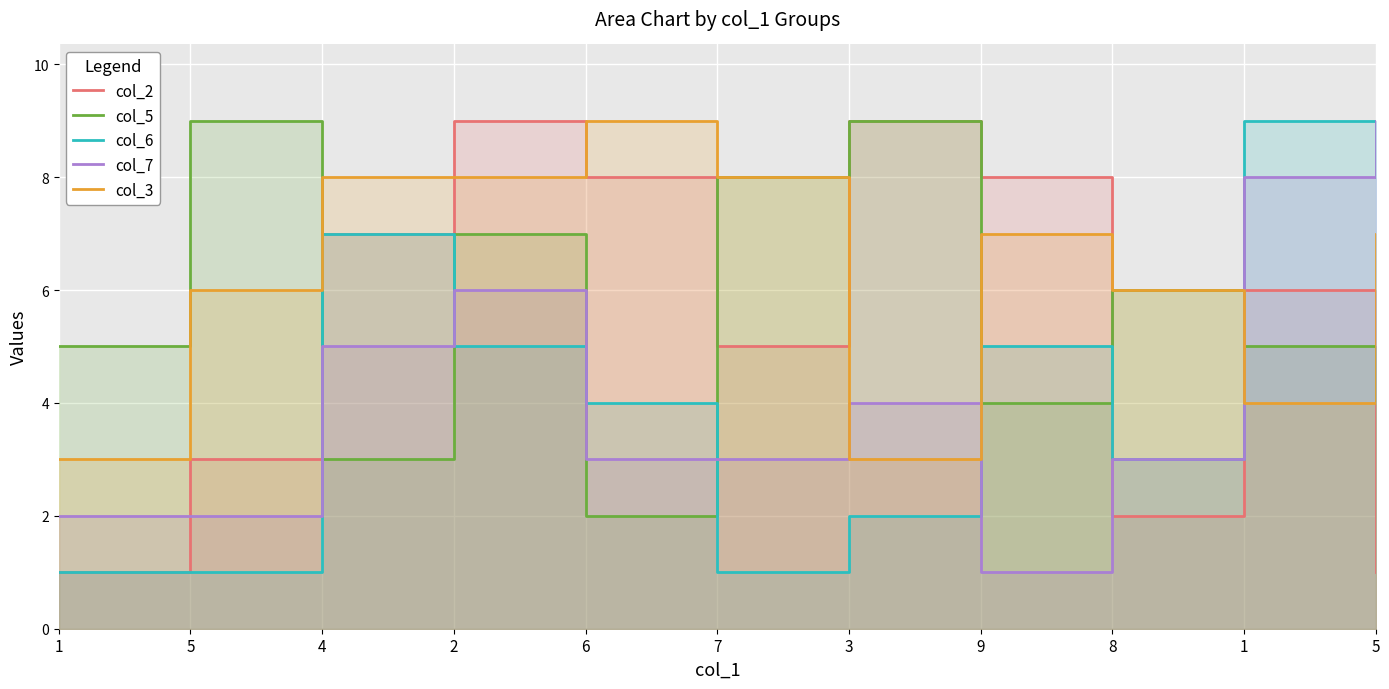

What is the sum of all col_2 values?

59